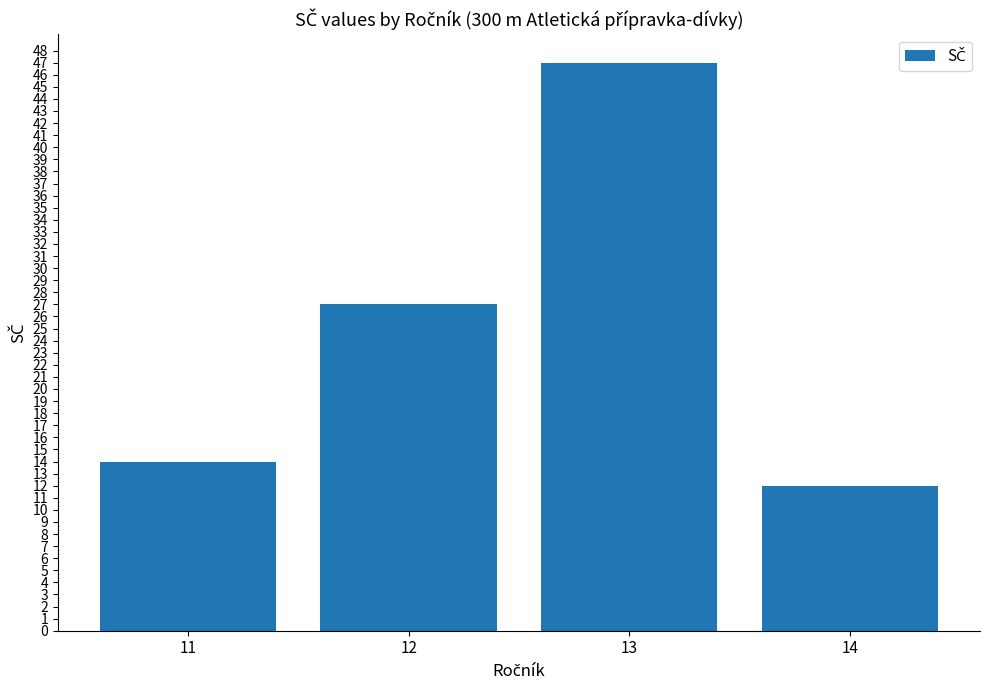

Reading left to right, what are all the values shown in this chart?

11=14	12=27	13=47	14=12